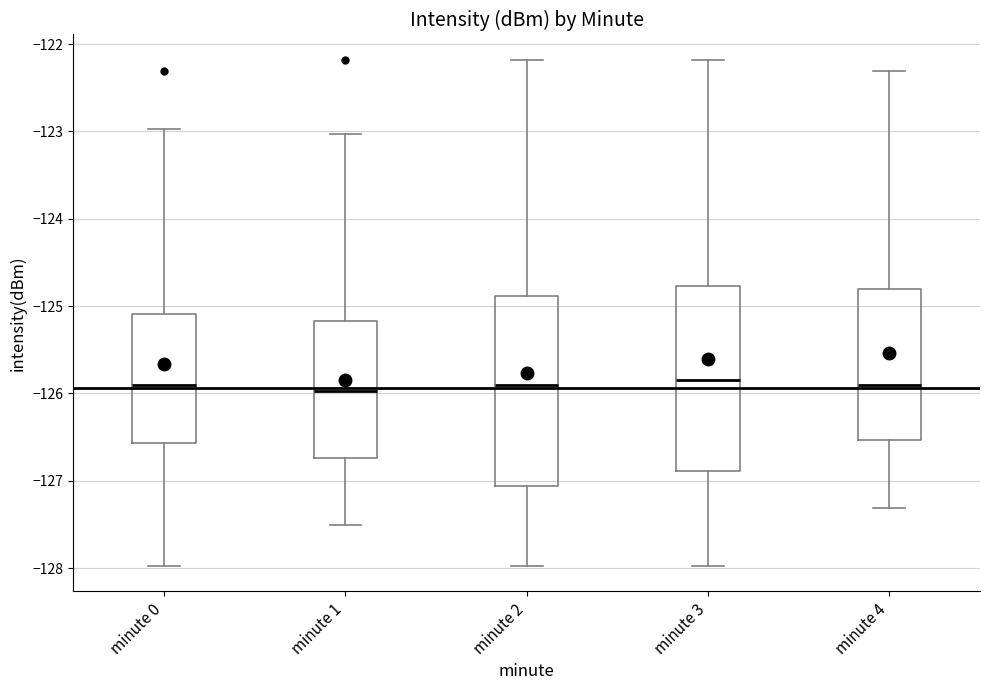

Reading left to right, transcribe this box plot: for each box, give where its median line is, the range the box spans, and where its two whiskers end, as read against the y-axis. The values are not printed on the chart, so give them approximately, as read against the axis.

minute 0: median -125.9, box -126.6 to -125.1, whiskers -128.0 to -123.0
minute 1: median -126.0, box -126.7 to -125.2, whiskers -127.5 to -123.0
minute 2: median -125.9, box -127.1 to -124.9, whiskers -128.0 to -122.2
minute 3: median -125.8, box -126.9 to -124.8, whiskers -128.0 to -122.2
minute 4: median -125.9, box -126.5 to -124.8, whiskers -127.3 to -122.3